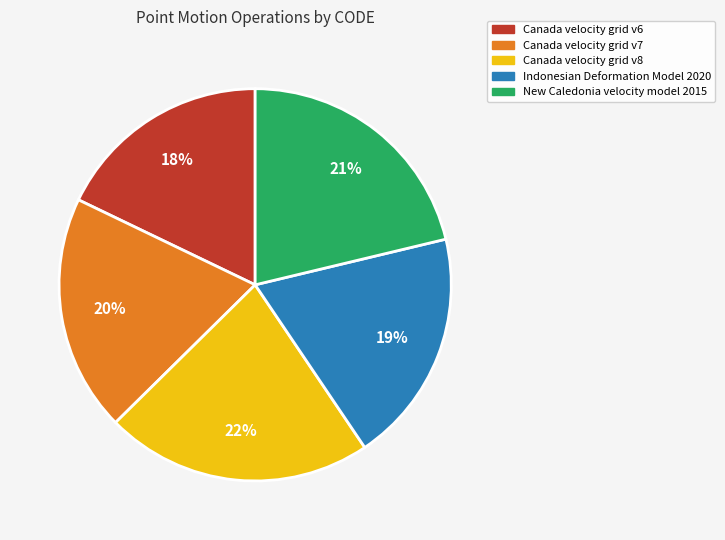

Between Canada velocity grid v8 and New Caledonia velocity model 2015, which is larger?

Canada velocity grid v8